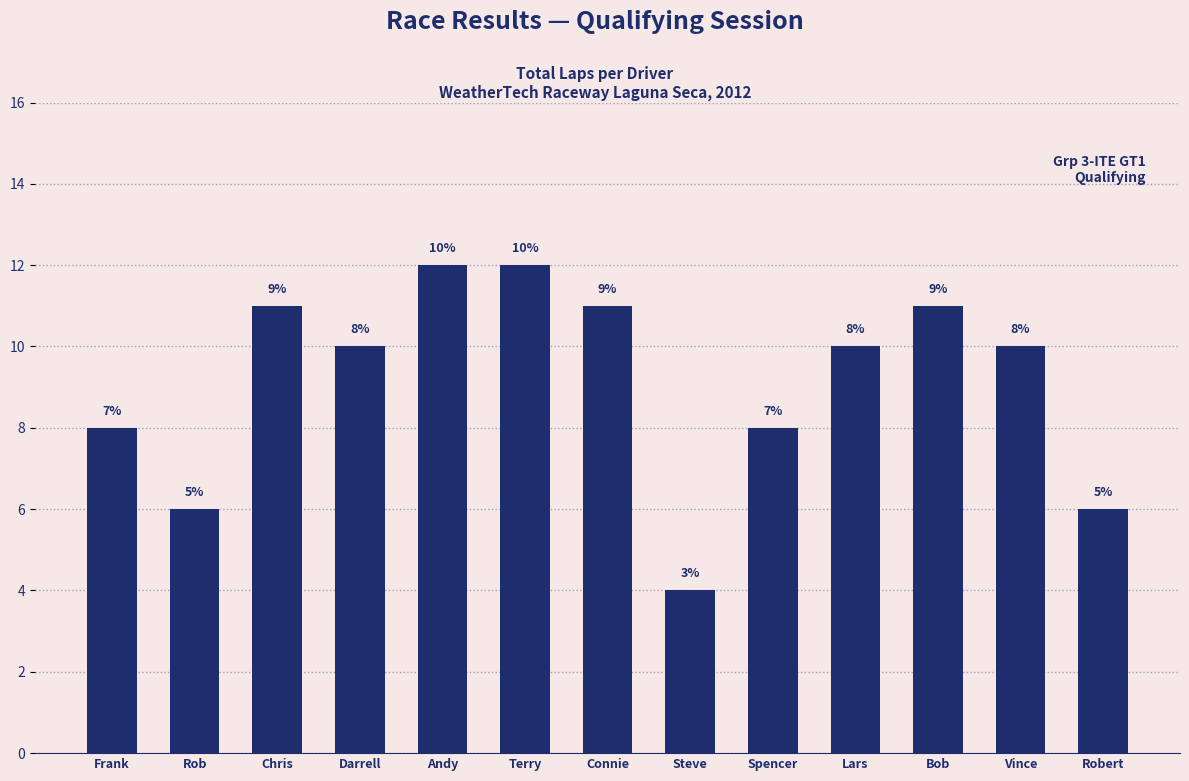

What is the label of the 2nd bar from the right?

Vince